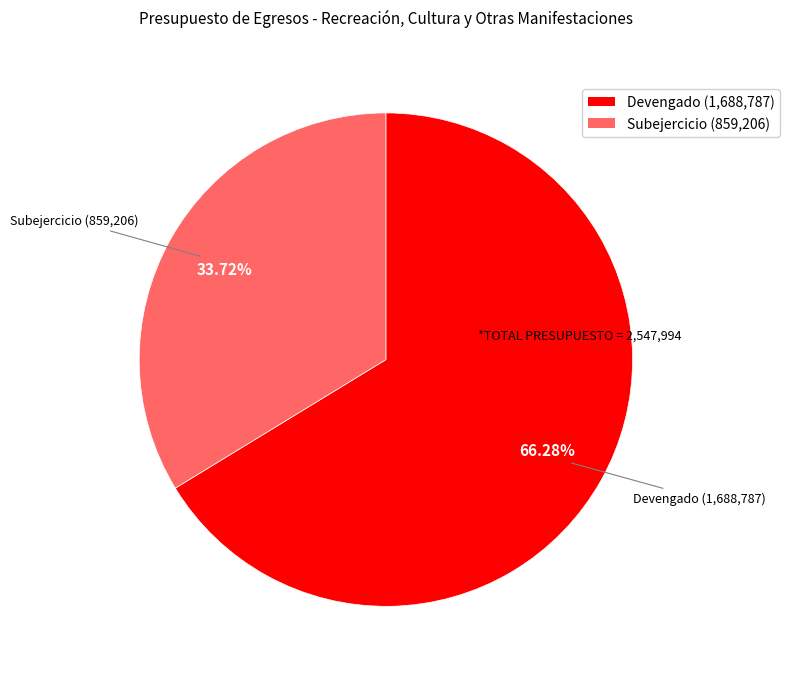

Between Devengado and Subejercicio, which is larger?

Devengado